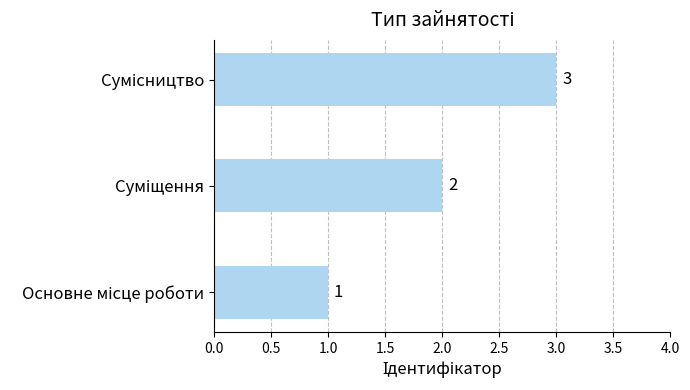

Count the values in the range 1 to 3.

3